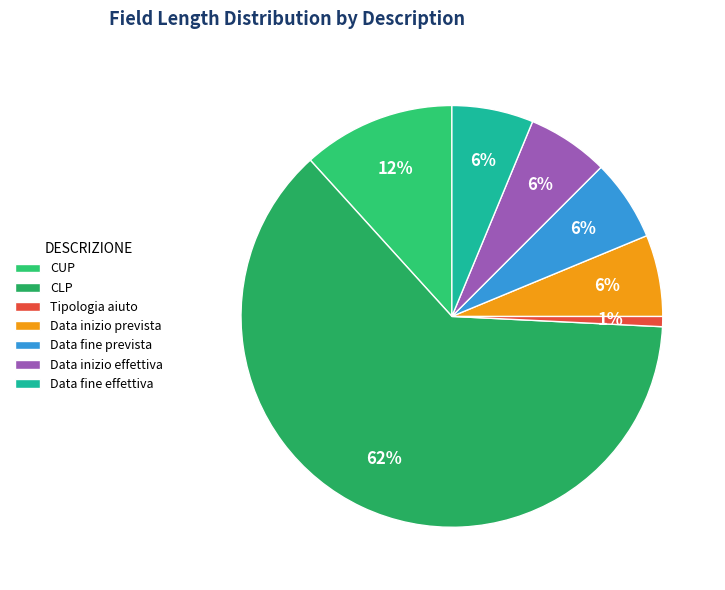

Count the number of slices in the pie.

7